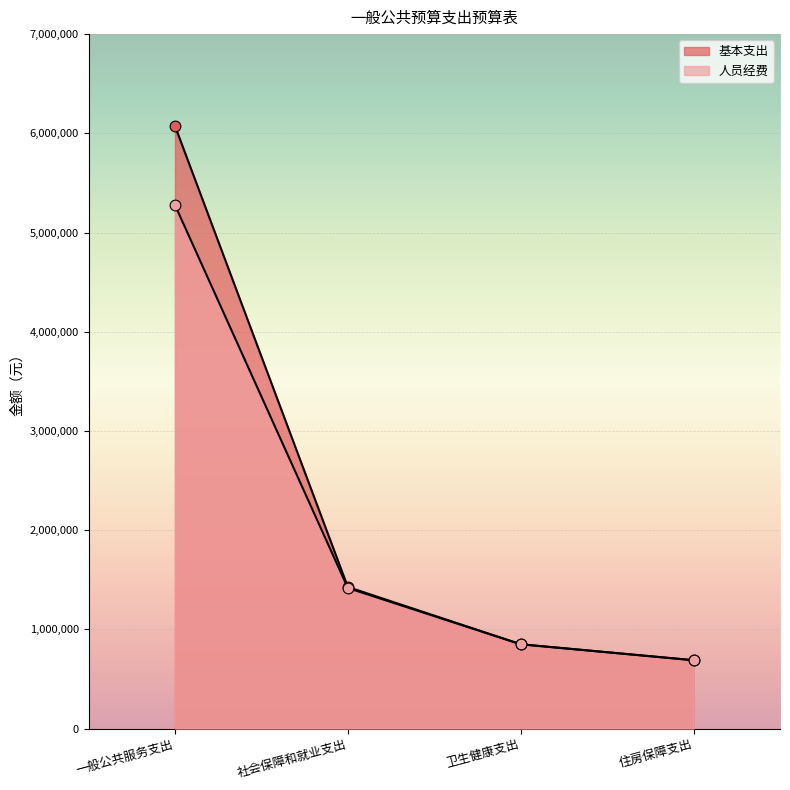

What is the total value across all series at 住房保障支出?

1378440